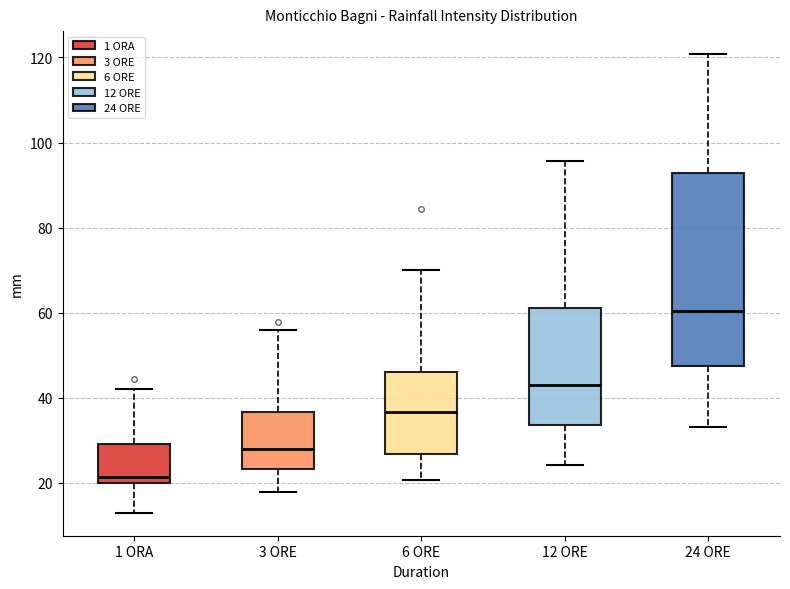

Where does the median line of the box for 1 ORA sit on the y-axis? The values are not printed on the chart, so give them approximately, as read against the axis.

22